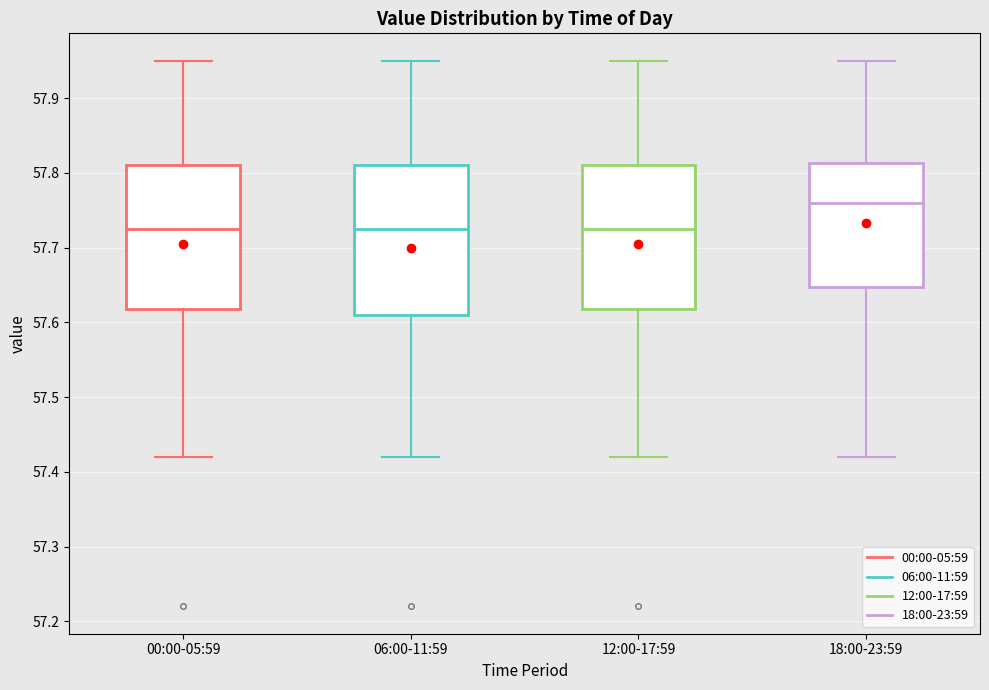

Reading left to right, transcribe this box plot: for each box, give where its median line is, the range the box spans, and where its two whiskers end, as read against the y-axis. The values are not printed on the chart, so give them approximately, as read against the axis.

00:00-05:59: median 57.73, box 57.62 to 57.81, whiskers 57.42 to 57.95
06:00-11:59: median 57.73, box 57.61 to 57.81, whiskers 57.42 to 57.95
12:00-17:59: median 57.73, box 57.62 to 57.81, whiskers 57.42 to 57.95
18:00-23:59: median 57.76, box 57.65 to 57.81, whiskers 57.42 to 57.95